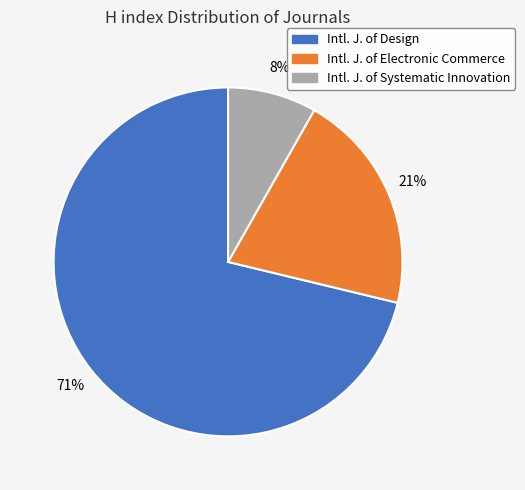

To the nearest percent, what is the average slice percentage?

33%